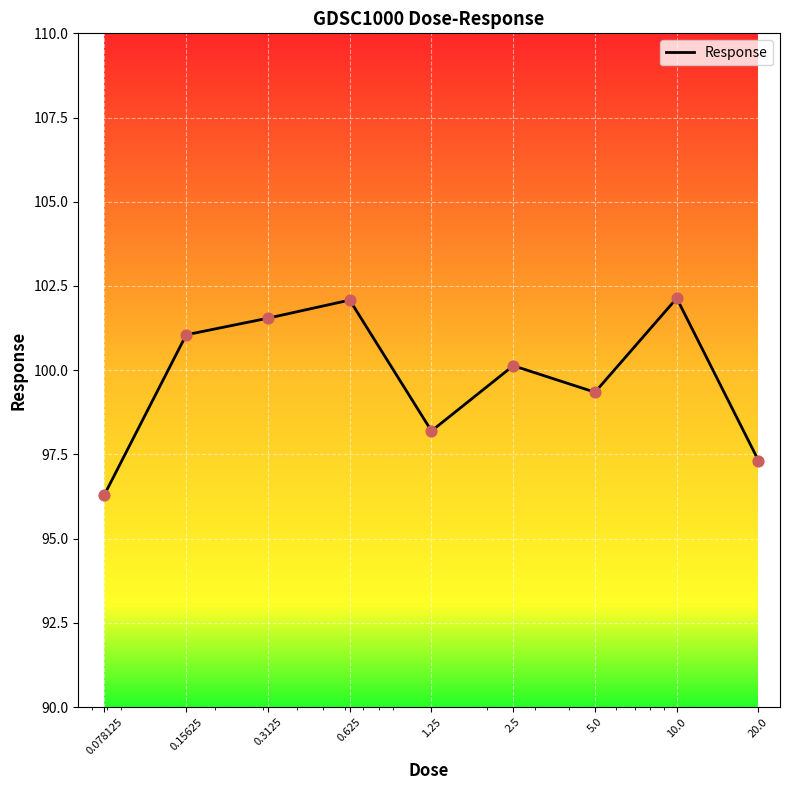

What is the difference between the maximum and minimum values?

5.8